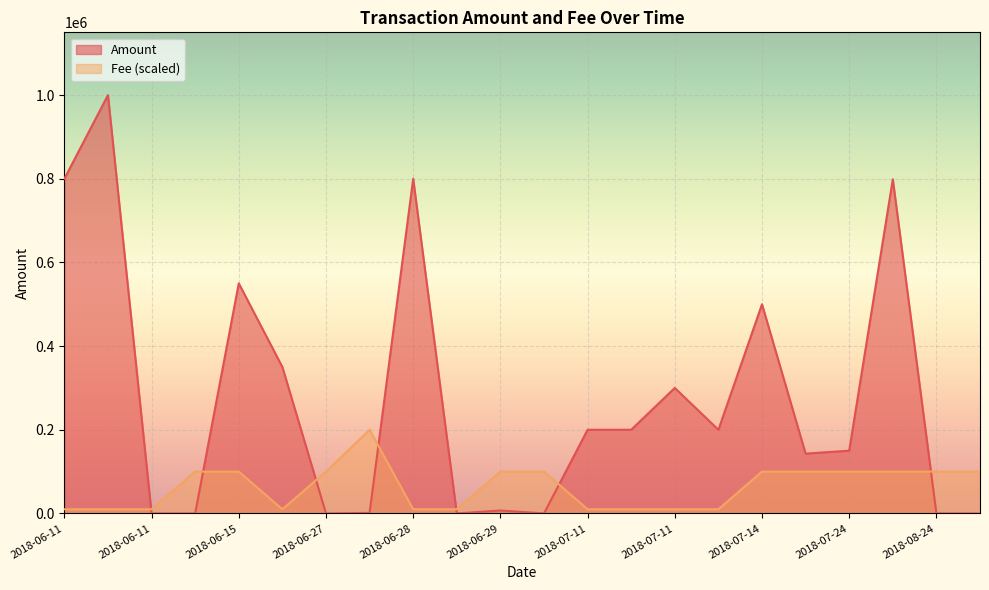

How many lines are shown in the chart?

2